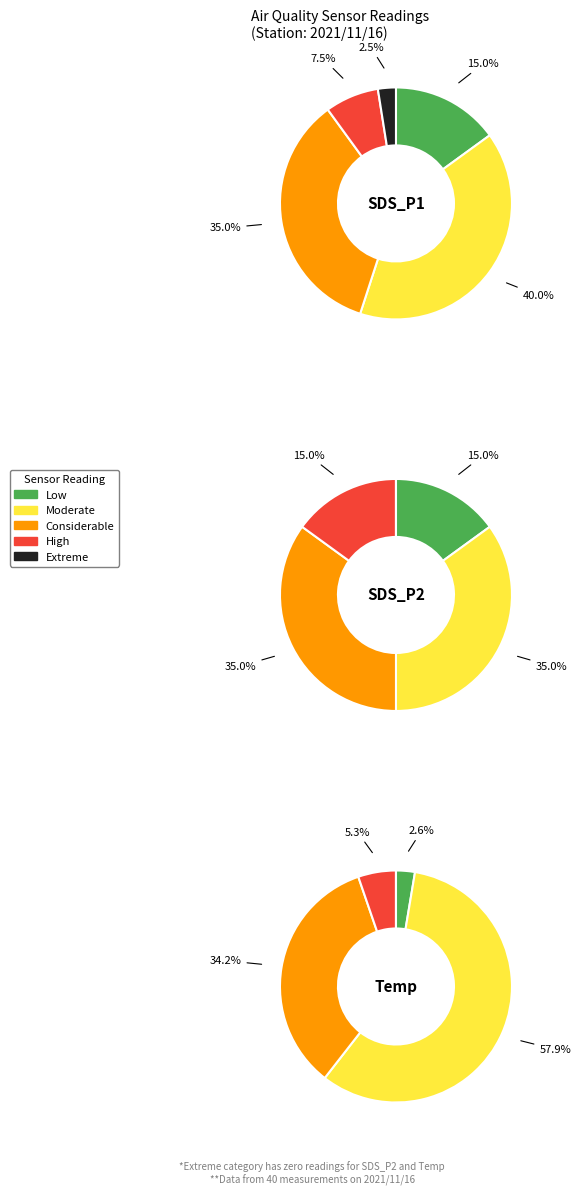

Is it true that 3 is 3% of the pie?

True